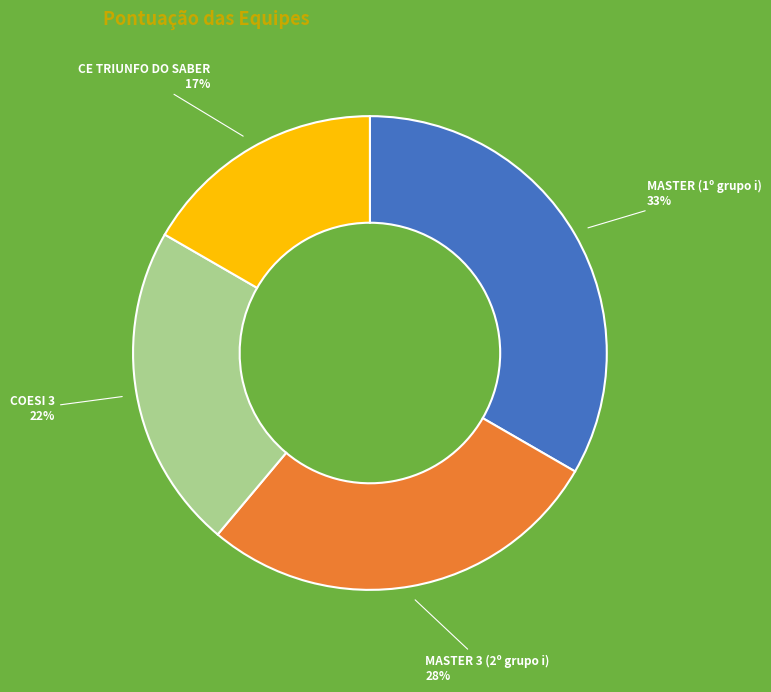

Rank the categories by value from highest to lowest.

MASTER (1º grupo i), MASTER 3 (2º grupo i), COESI 3, CE TRIUNFO DO SABER